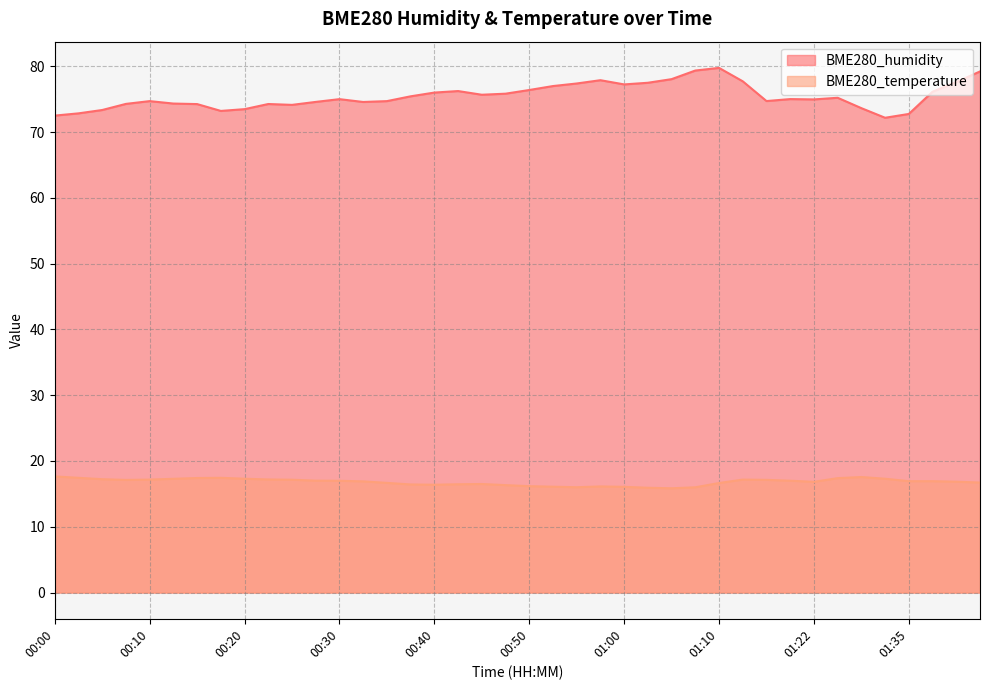

What is the difference between the highest and lowest values at 00:40?

59.6